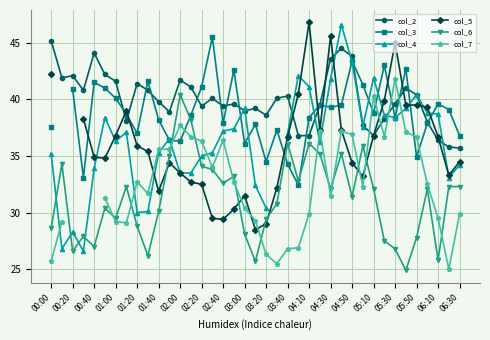

True or false: col_6 and col_2 intersect in this chart.

False